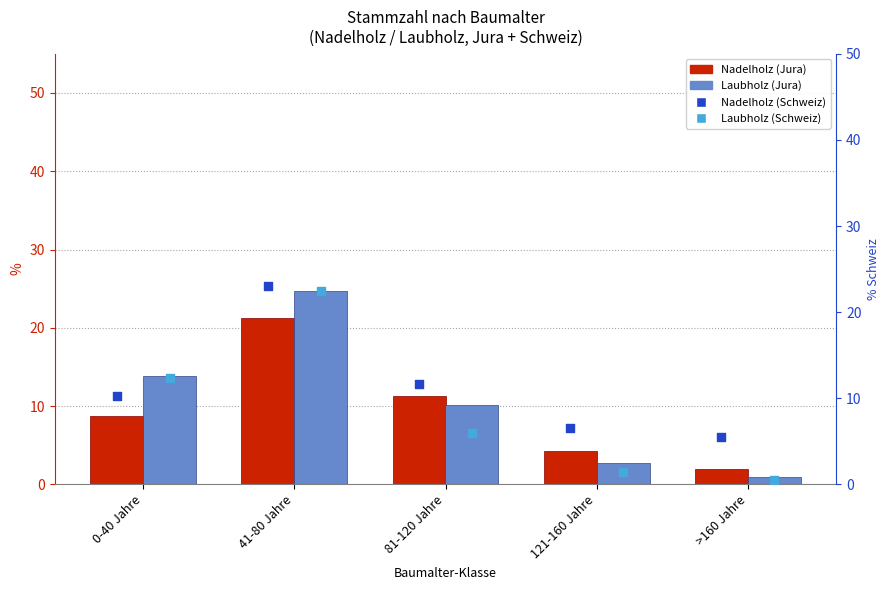

What is the total value across all series at >160 Jahre?

8.9